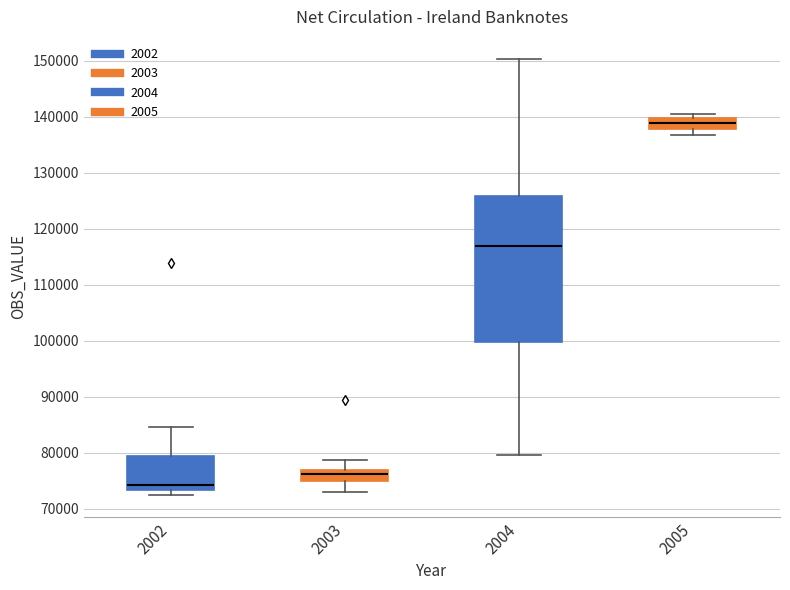

Reading left to right, transcribe this box plot: for each box, give where its median line is, the range the box spans, and where its two whiskers end, as read against the y-axis. The values are not printed on the chart, so give them approximately, as read against the axis.

2002: median 74000, box 73000 to 79000, whiskers 72000 to 85000
2003: median 76000, box 75000 to 77000, whiskers 73000 to 79000
2004: median 117000, box 100000 to 126000, whiskers 80000 to 150000
2005: median 139000, box 138000 to 140000, whiskers 137000 to 140000 (just above the box's upper edge)